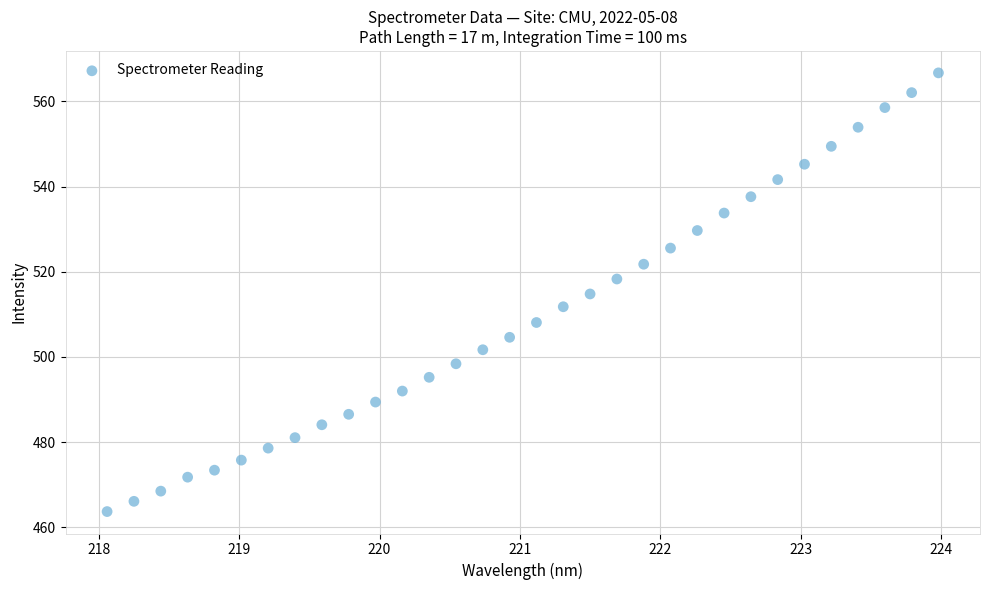

What is the range of Y values (max minus min)?

103.0